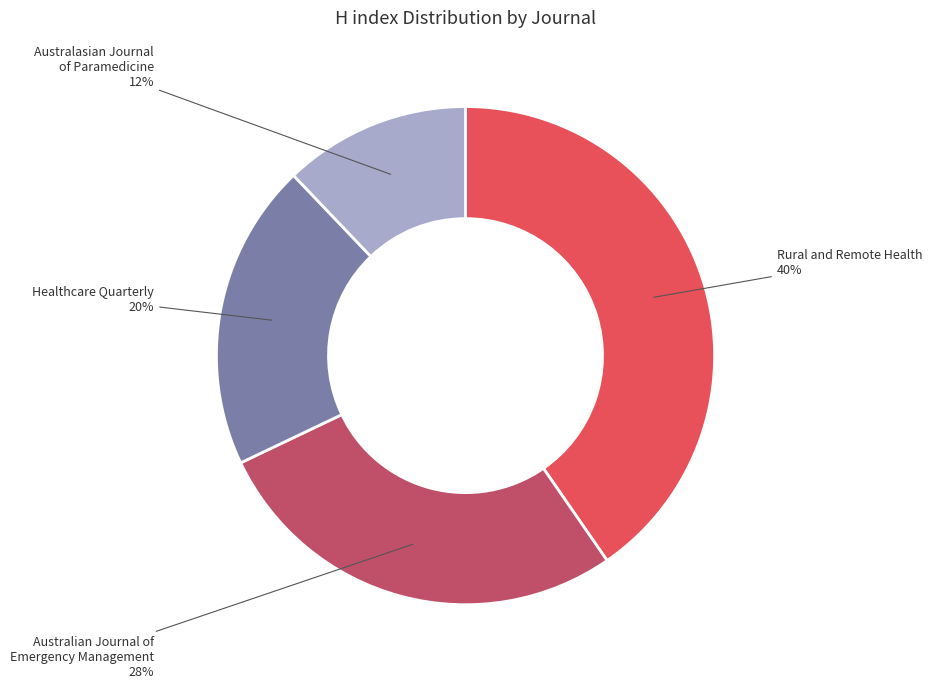

Count the number of slices in the pie.

4